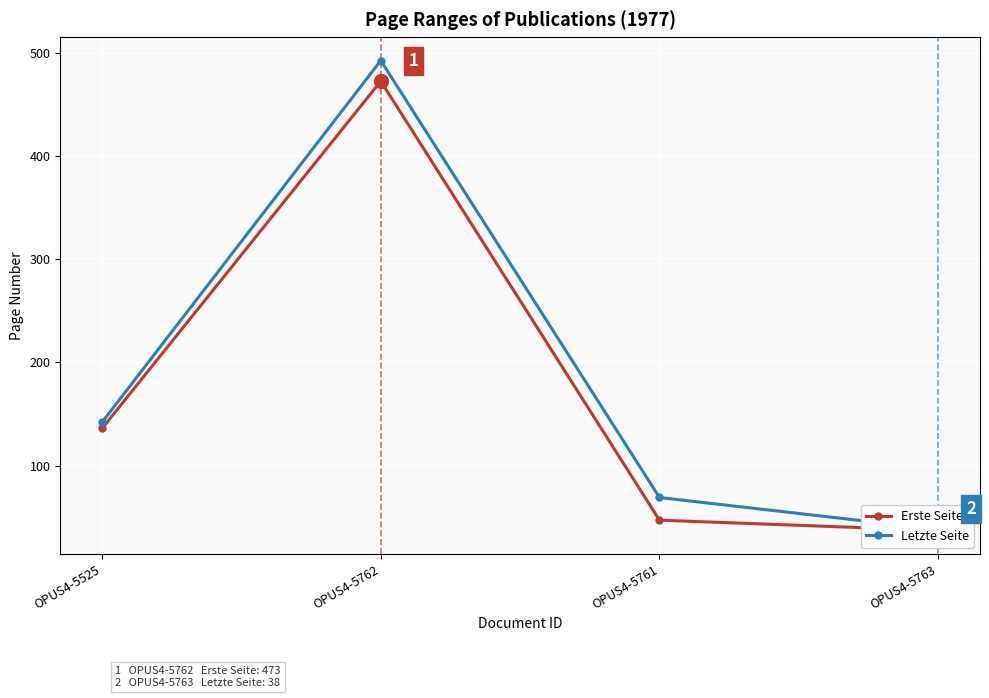

What is the label of the 3rd point from the right?

OPUS4-5762